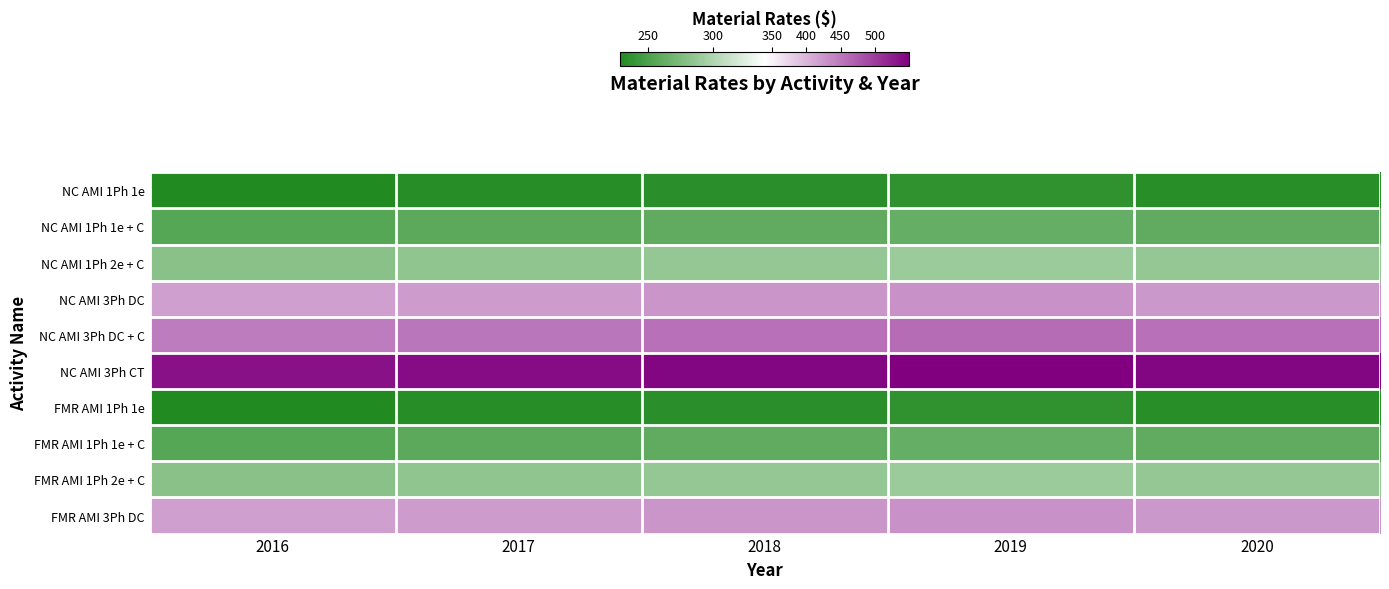

Reading left to right, what are all the values shown in this chart?

NC AMI 1Ph 1e: 2016=229.0	2017=231.6	2018=233.6	2019=236.0	2020=233.3
NC AMI 1Ph 1e + C: 2016=255.7	2017=258.6	2018=260.8	2019=263.5	2020=260.5
NC AMI 1Ph 2e + C: 2016=281.4	2017=284.6	2018=287.1	2019=290.0	2020=286.7
NC AMI 3Ph DC: 2016=417.1	2017=421.8	2018=425.5	2019=429.8	2020=424.9
NC AMI 3Ph DC + C: 2016=446.9	2017=452.0	2018=455.9	2019=460.6	2020=455.3
NC AMI 3Ph CT: 2016=533.1	2017=539.2	2018=543.9	2019=549.4	2020=543.1
FMR AMI 1Ph 1e: 2016=229.0	2017=231.6	2018=233.6	2019=236.0	2020=233.3
FMR AMI 1Ph 1e + C: 2016=255.7	2017=258.6	2018=260.8	2019=263.5	2020=260.5
FMR AMI 1Ph 2e + C: 2016=281.4	2017=284.6	2018=287.1	2019=290.0	2020=286.7
FMR AMI 3Ph DC: 2016=417.1	2017=421.8	2018=425.5	2019=429.8	2020=424.9